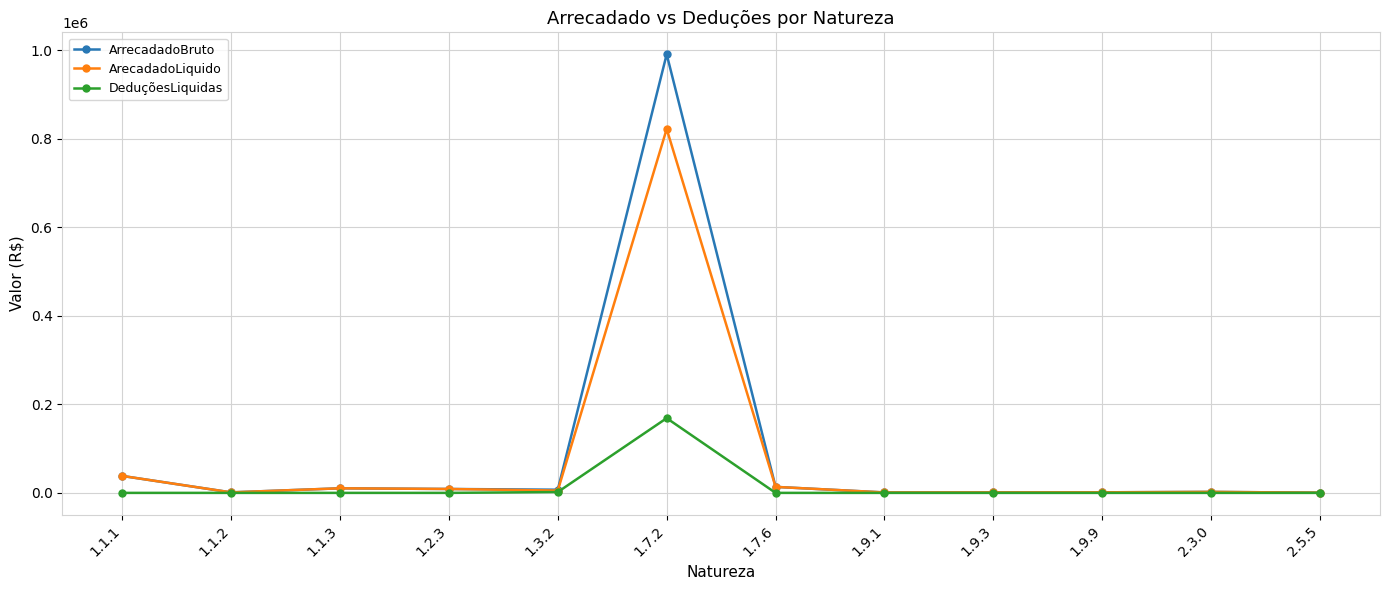

What is the value of the ArecadadoLiquido point at the 8th from the left?

976.0